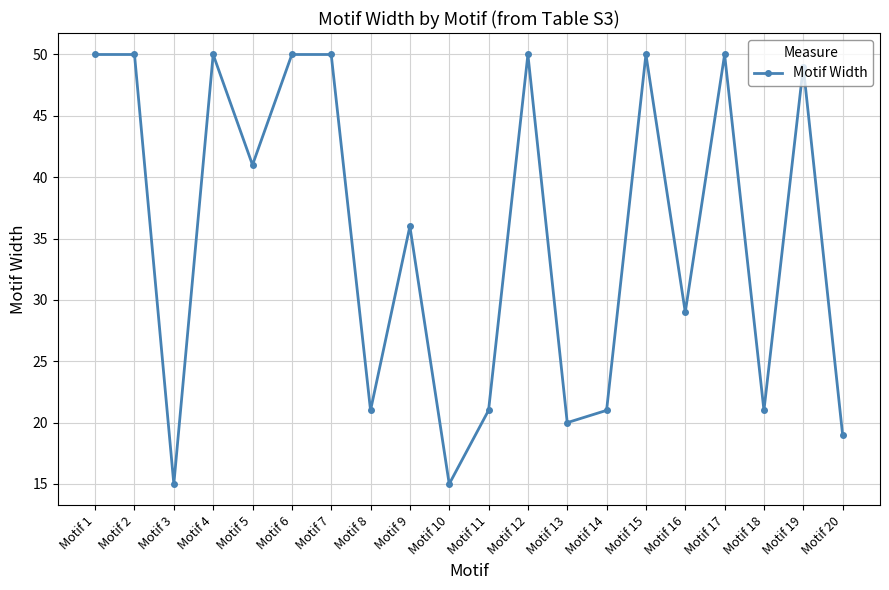

The value at Motif 6 is 50. True or false?

True